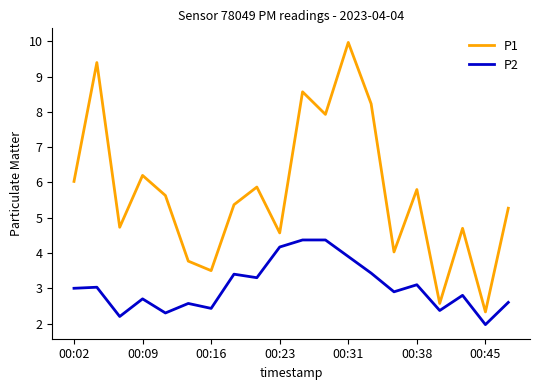

How many interior local valleys does the P1 series have?

7